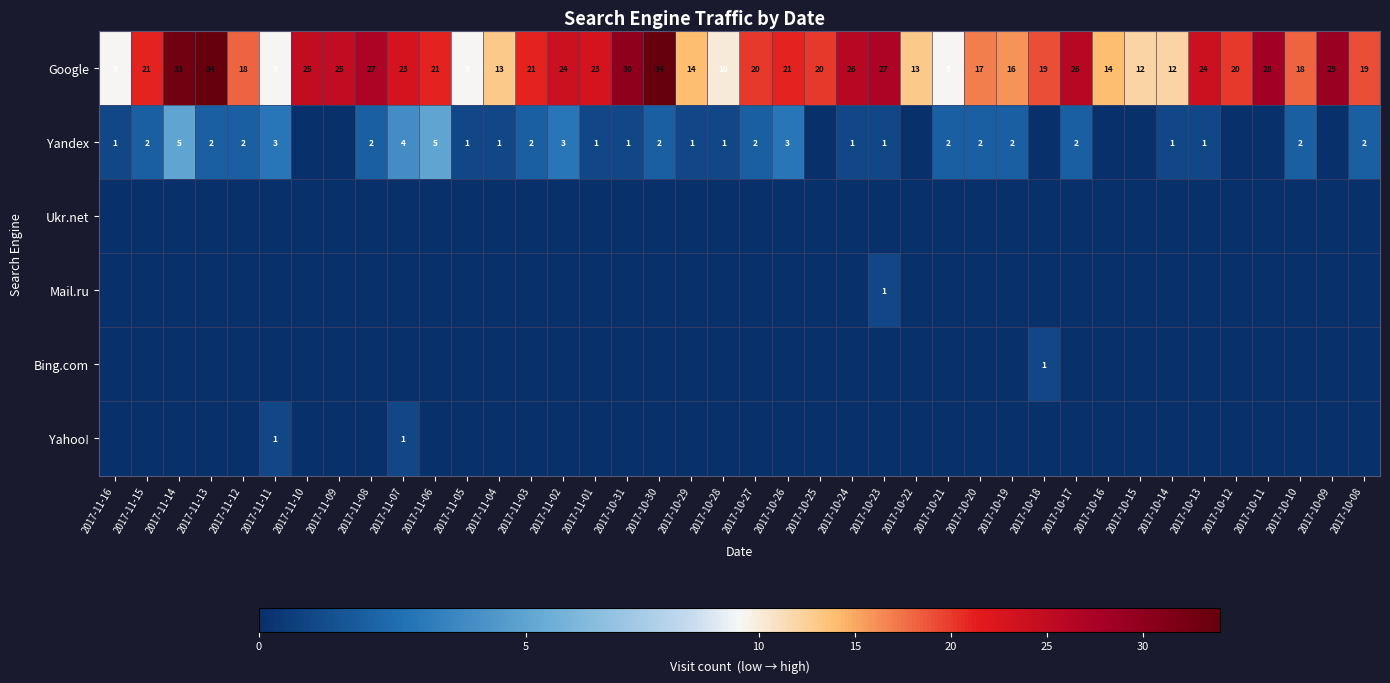

What is the sum of all Google values?

813